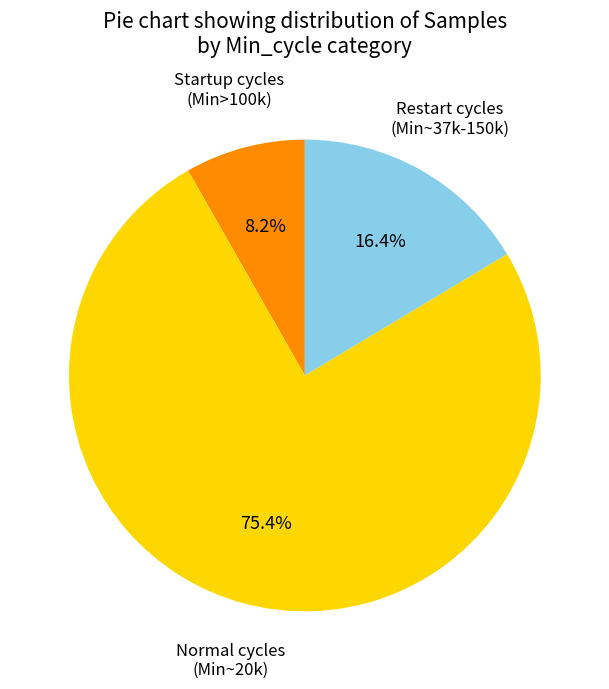

Is there any slice that represents more than half of the pie?

Yes